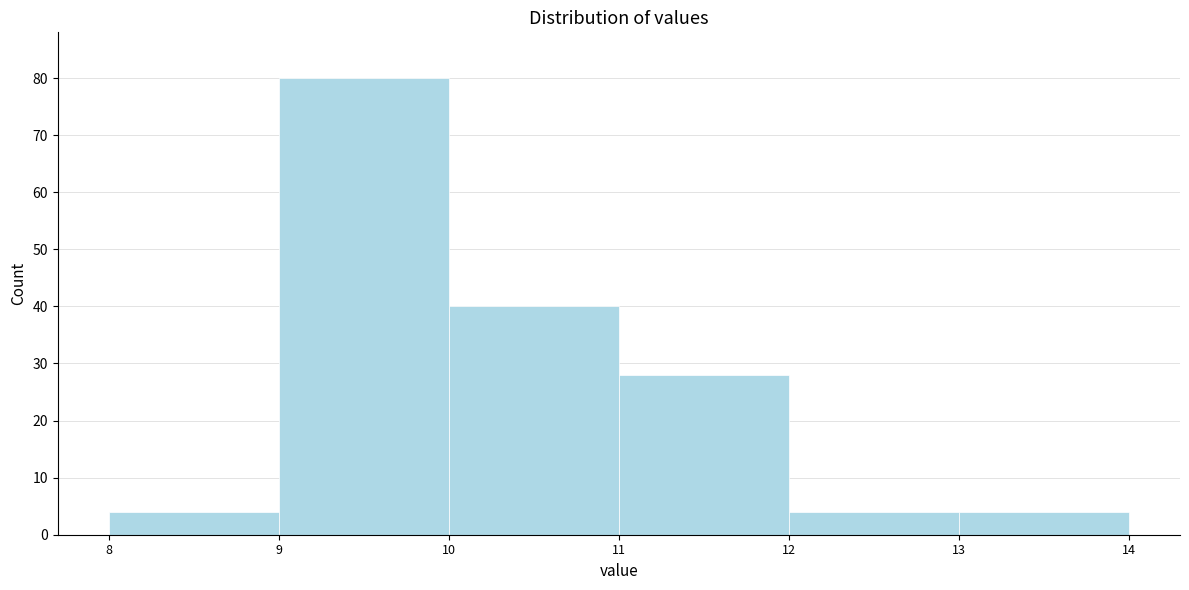

How tall is the bar that spans 12 to 13 on the x-axis? The values are not printed on the chart, so give them approximately, as read against the axis.

4